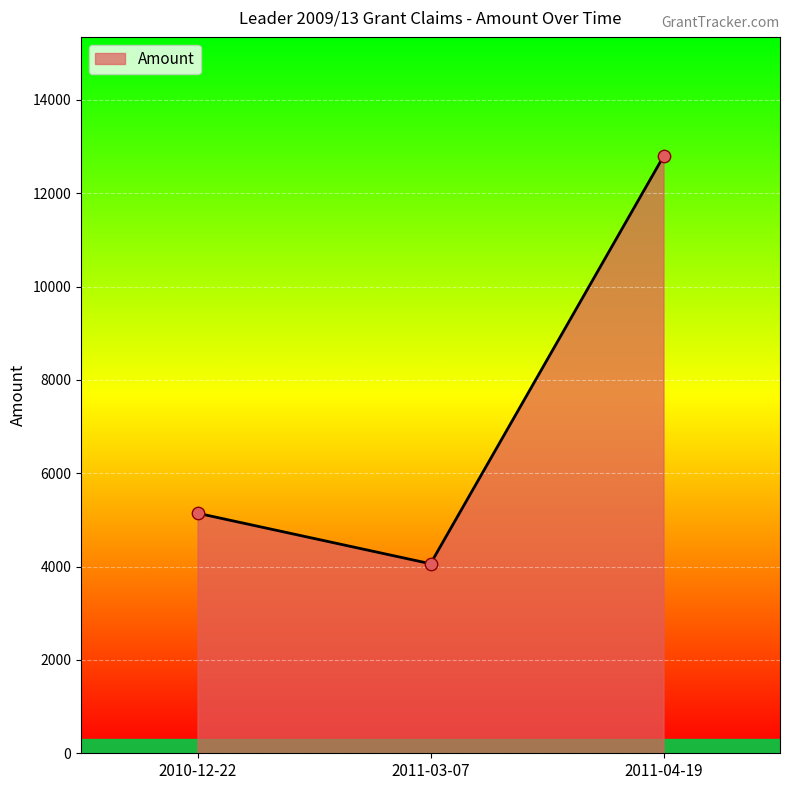

What is the change in value from 2010-12-22 to 2011-03-07?

-1083.4